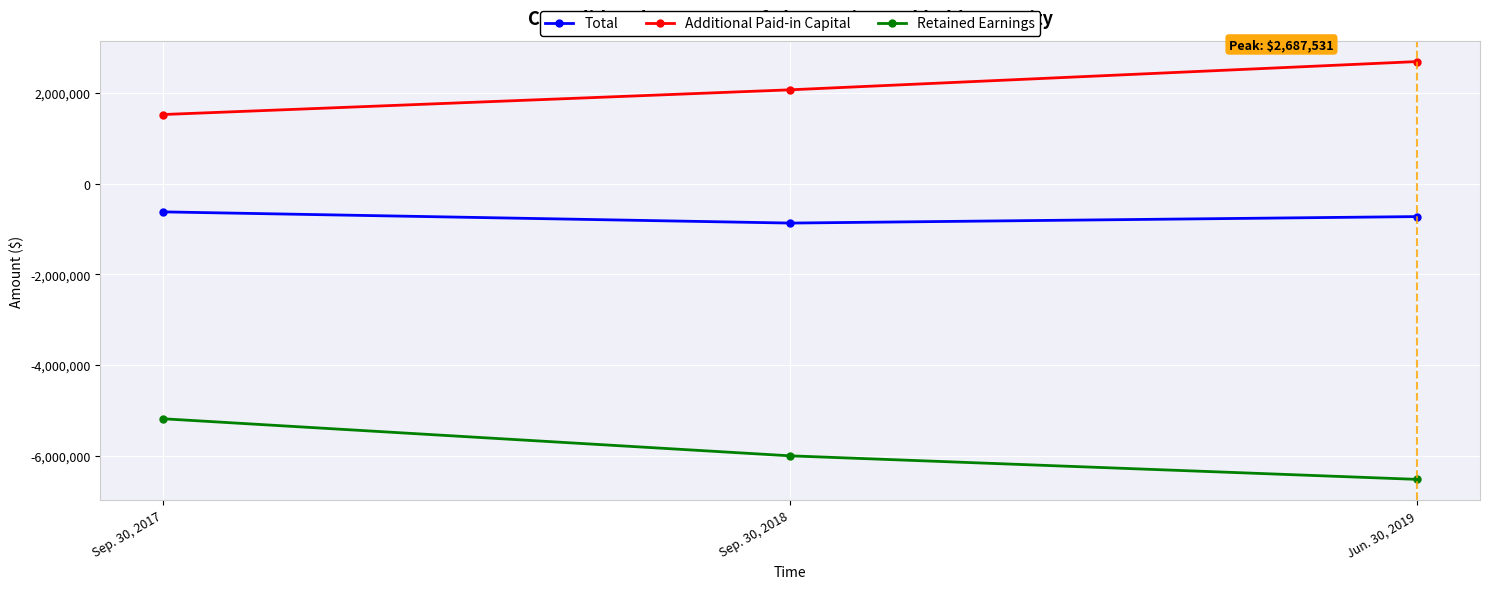

Is this an area chart (filled region under the line)?

No